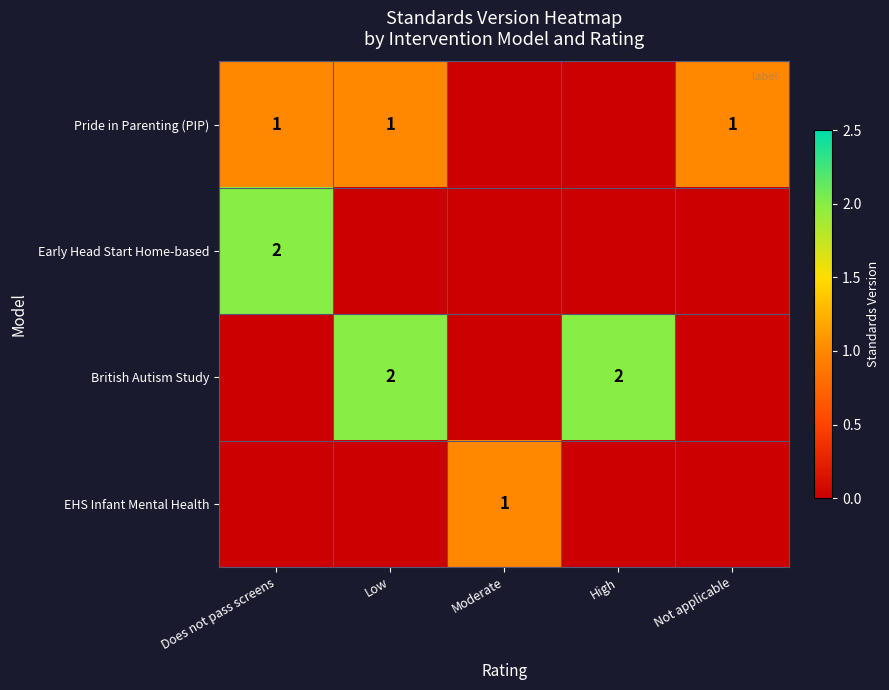

What is the difference between the second highest and second lowest values in the British Autism Study series?

2